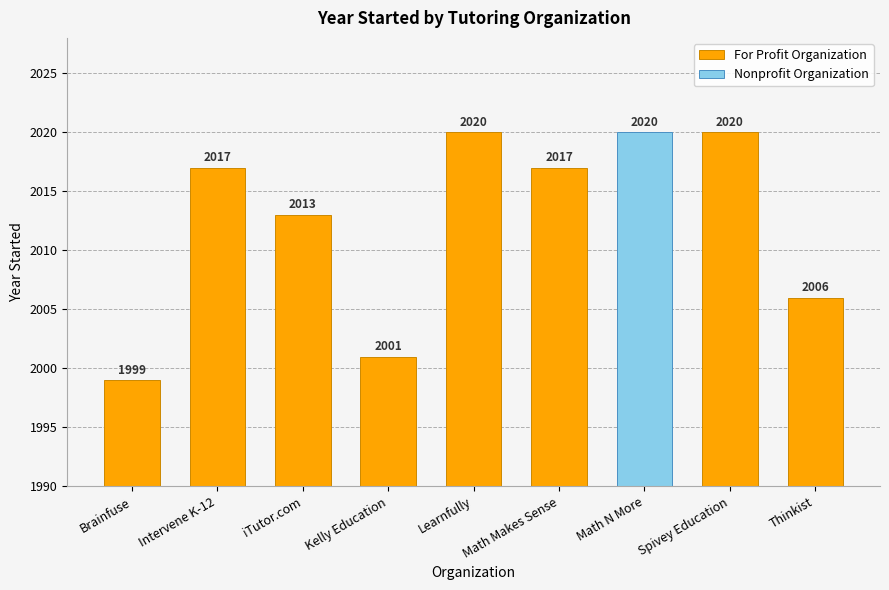

At which category does the chart reach its minimum across all series?

Brainfuse